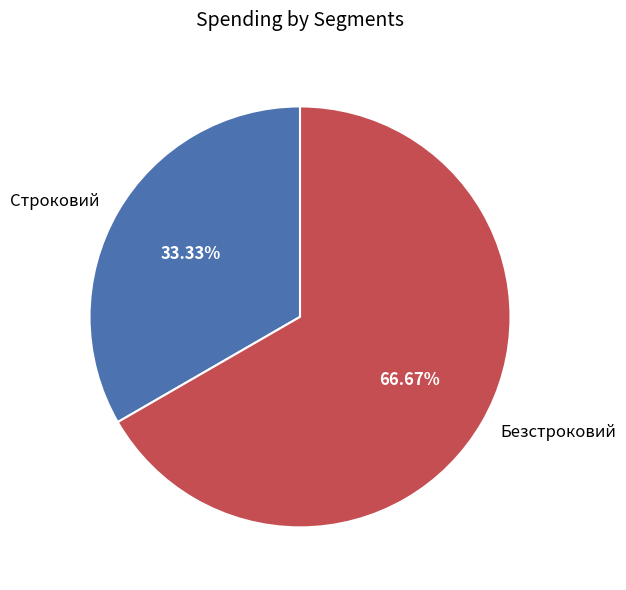

Count the number of slices in the pie.

2